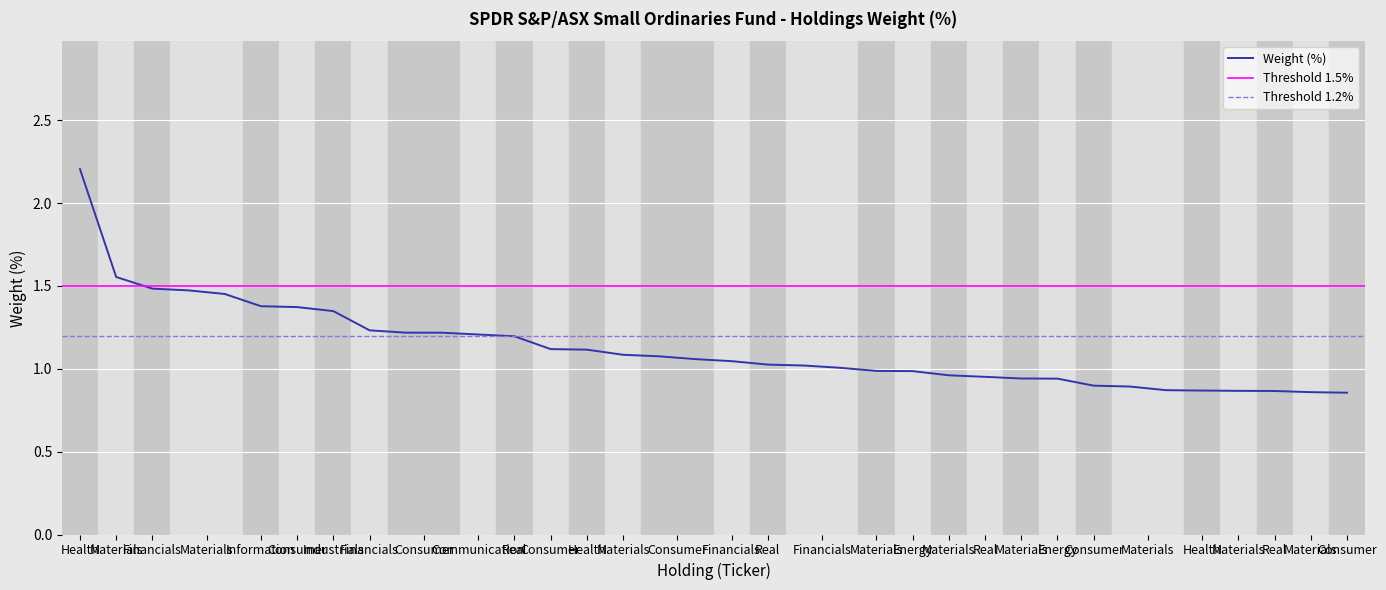

True or false: the data shows 0.7 at LNW-AU.

False